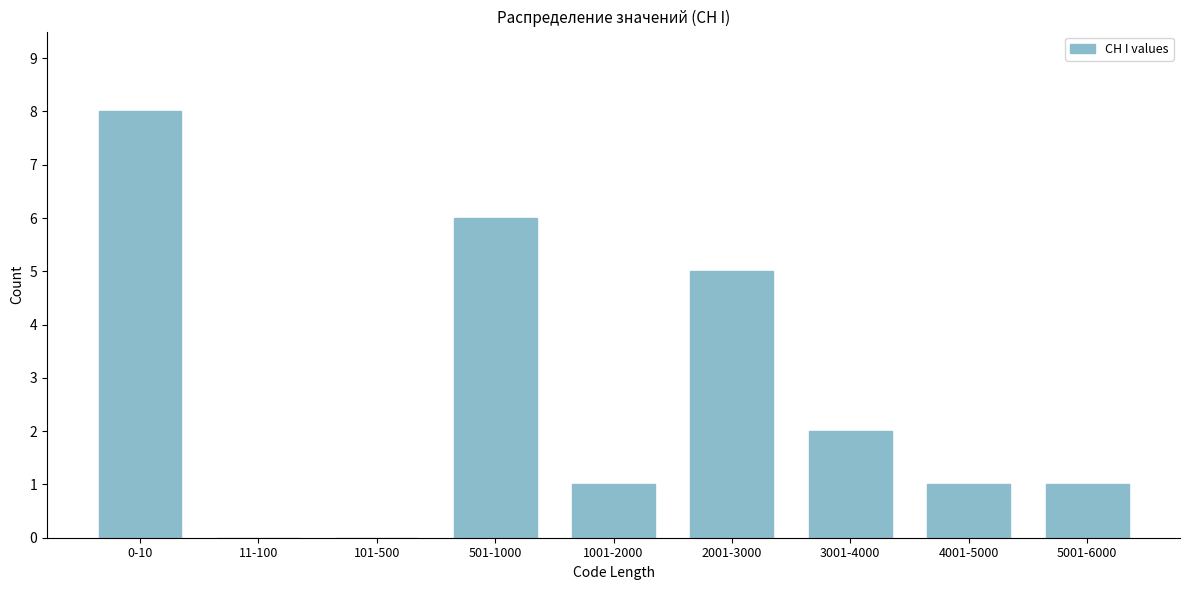

Reading left to right, extract all data points from this chart.

0-10=8	11-100=0	101-500=0	501-1000=6	1001-2000=1	2001-3000=5	3001-4000=2	4001-5000=1	5001-6000=1